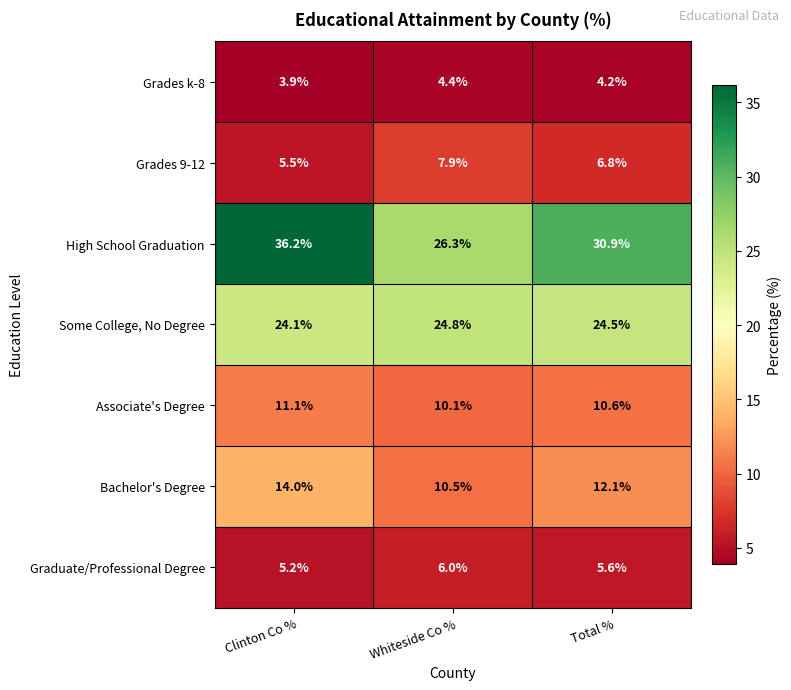

Is it true that Graduate/Professional Degree equals 5.6 at Total %?

True